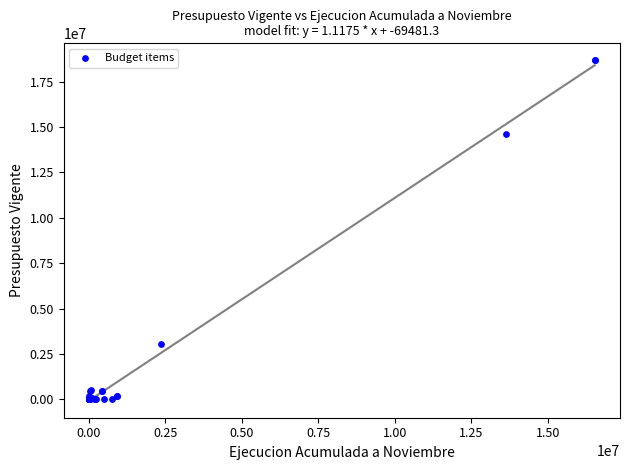

What Y value in the scatter plot is closest to 9336013?

14591708